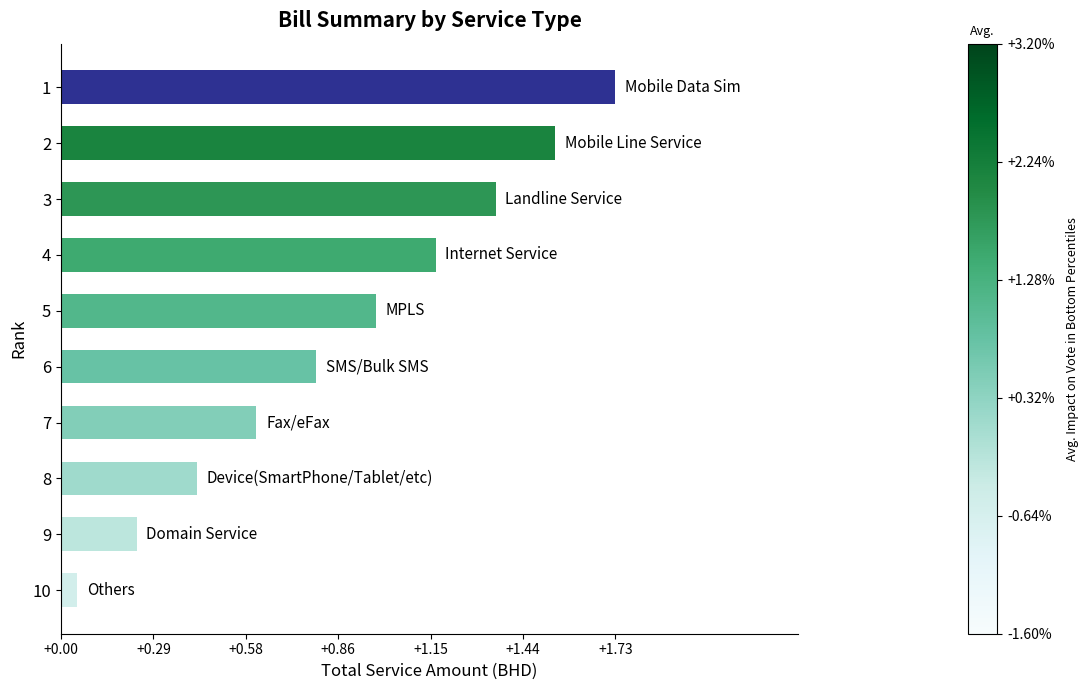

What is the sum of all values?

8.9